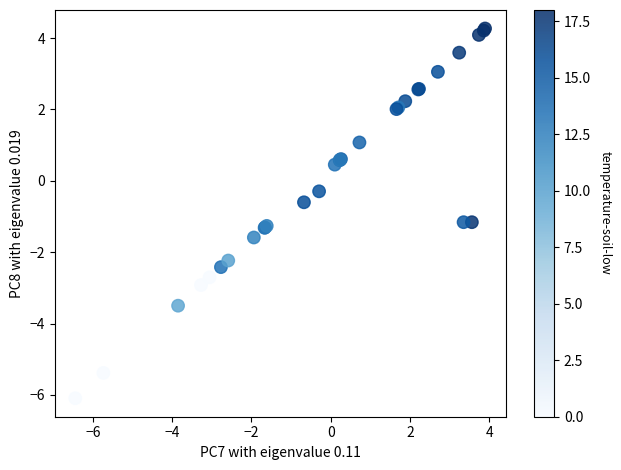

What Y value in the scatter plot is closest to 0?

-0.3